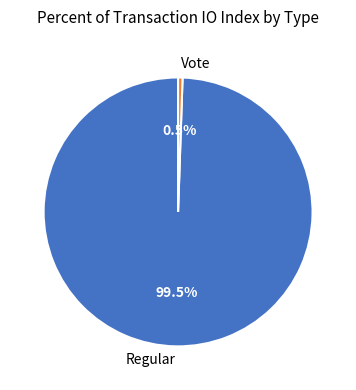

Combined, what portion of the pie is Vote and Regular?

100.0%